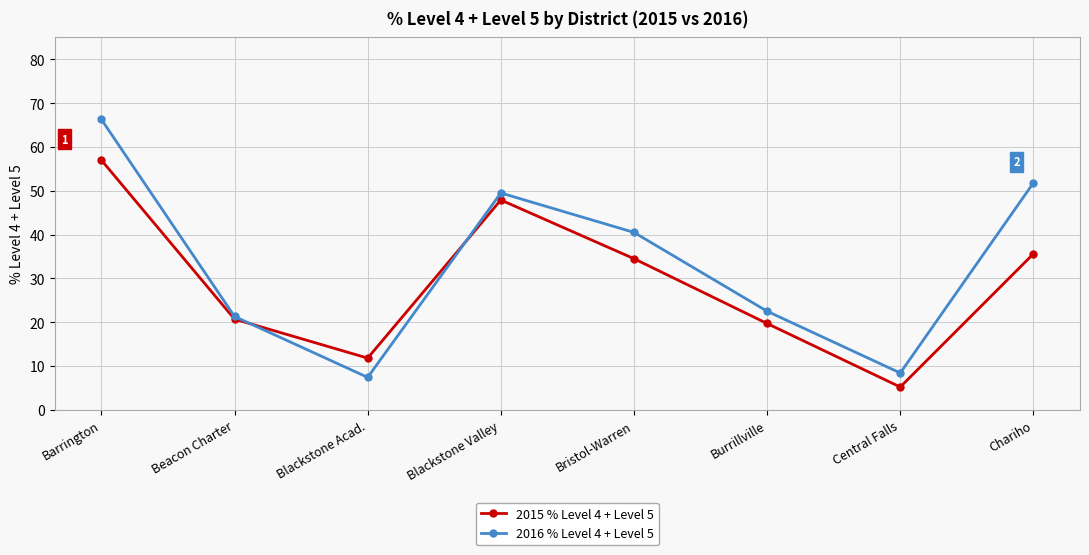

Rank the series by their maximum value, from highest to lowest.

2016 % Level 4 + Level 5, 2015 % Level 4 + Level 5